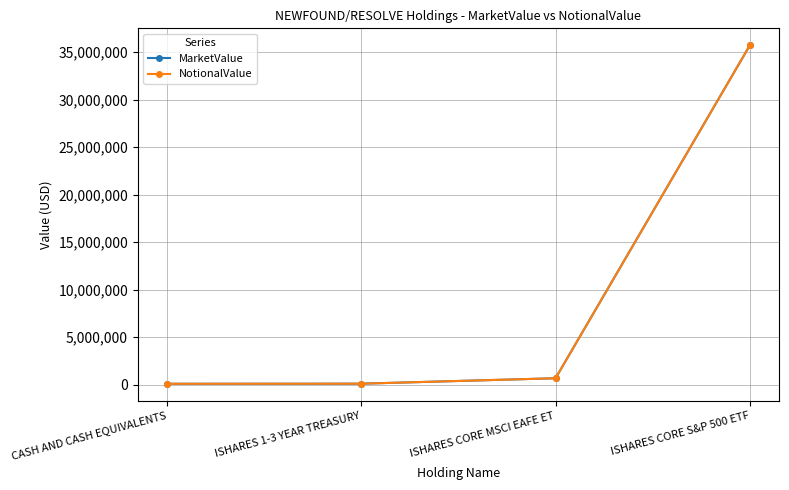

Reading left to right, extract all data points from this chart.

MarketValue: 98889.4	107603.2	682777.8	35740399.5
NotionalValue: 98889.4	107603.2	682777.8	35740399.5